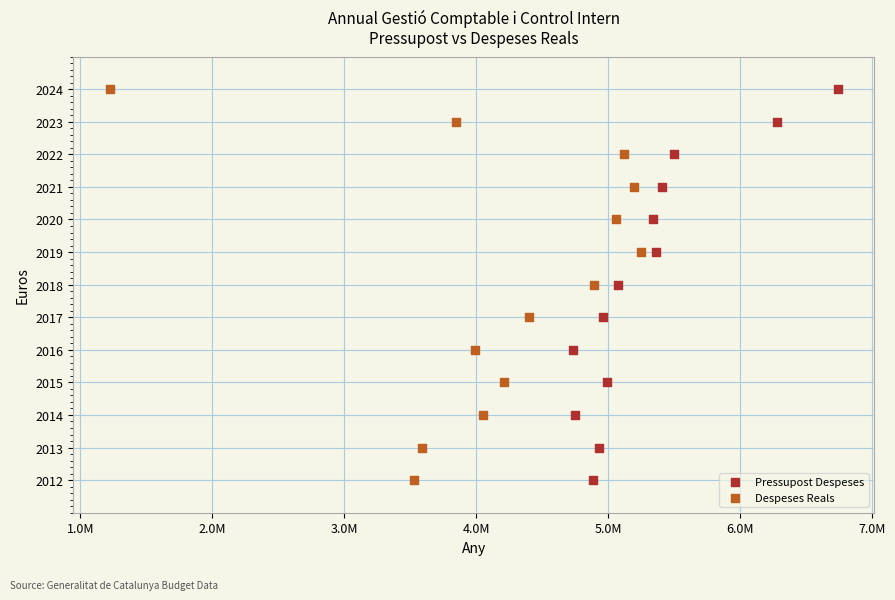

What are all the series names shown in the legend?

Pressupost Despeses, Despeses Reals